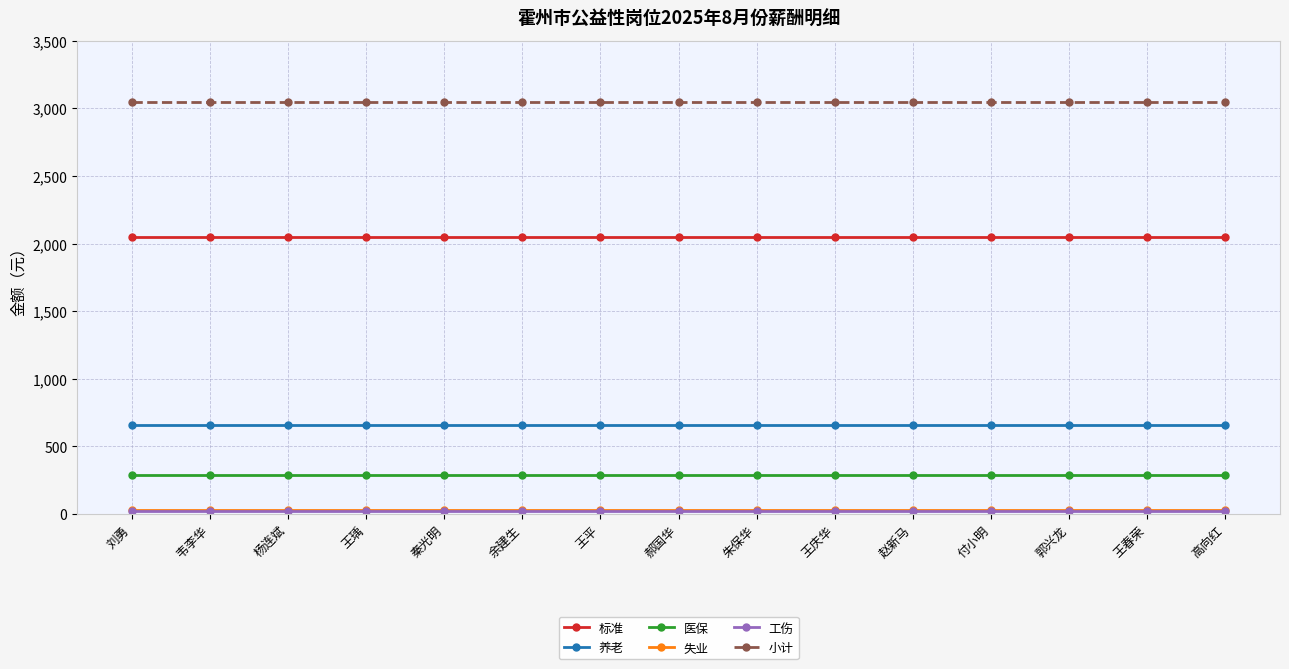

True or false: 养老 and 小计 intersect in this chart.

False